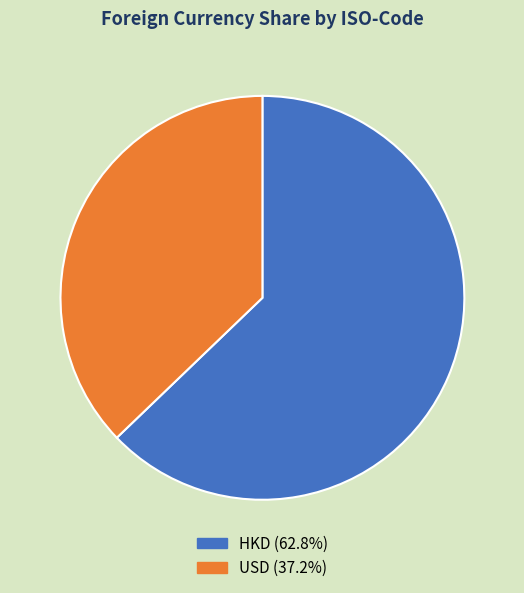

How many slices are in this pie chart?

2